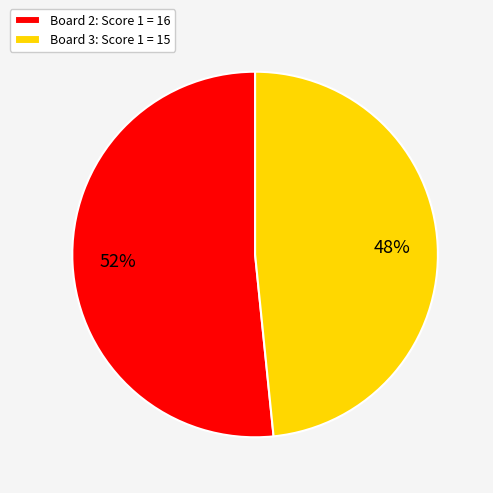

To the nearest percent, what percentage of the pie is Board 2: Score 1 = 16?

52%